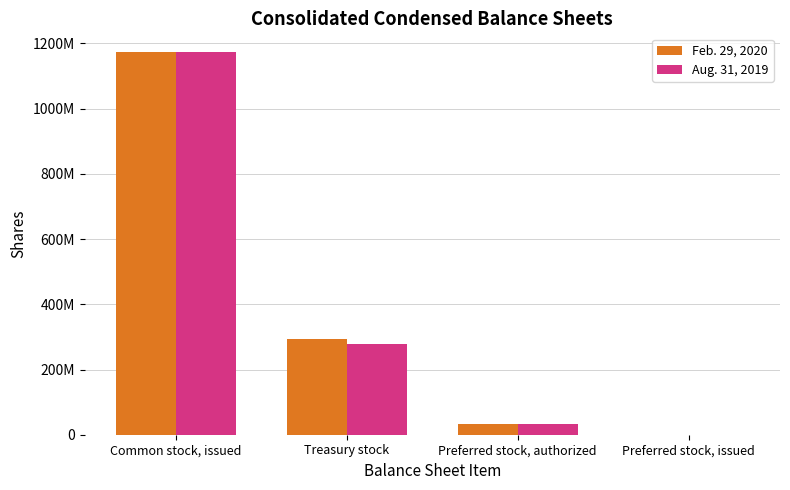

What is the average value of the Aug. 31, 2019 series?

370409934